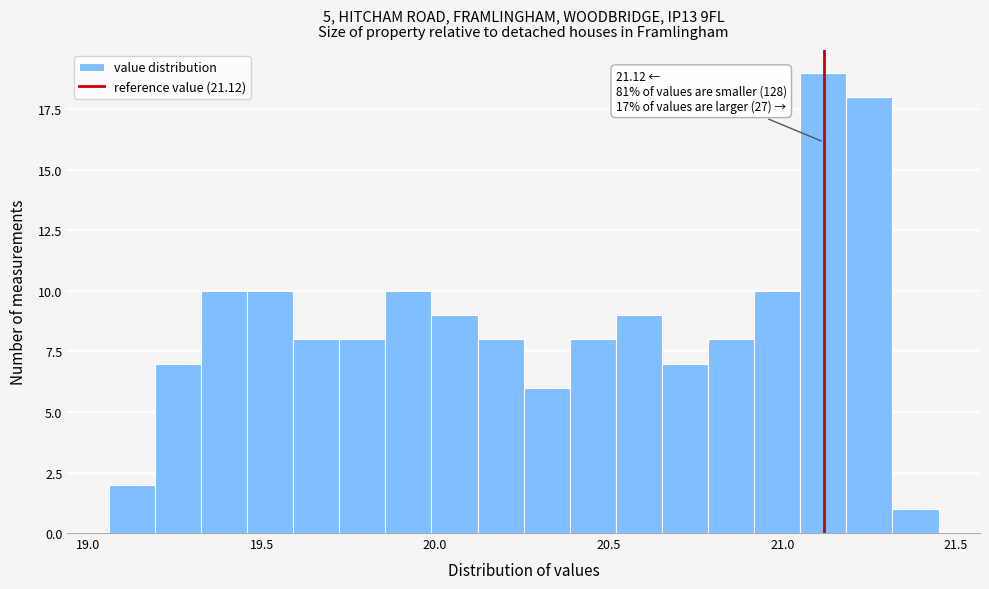

Around what value on the x-axis is the tallest bar? Give the approximate position of its centre, as read against the axis.

21.10